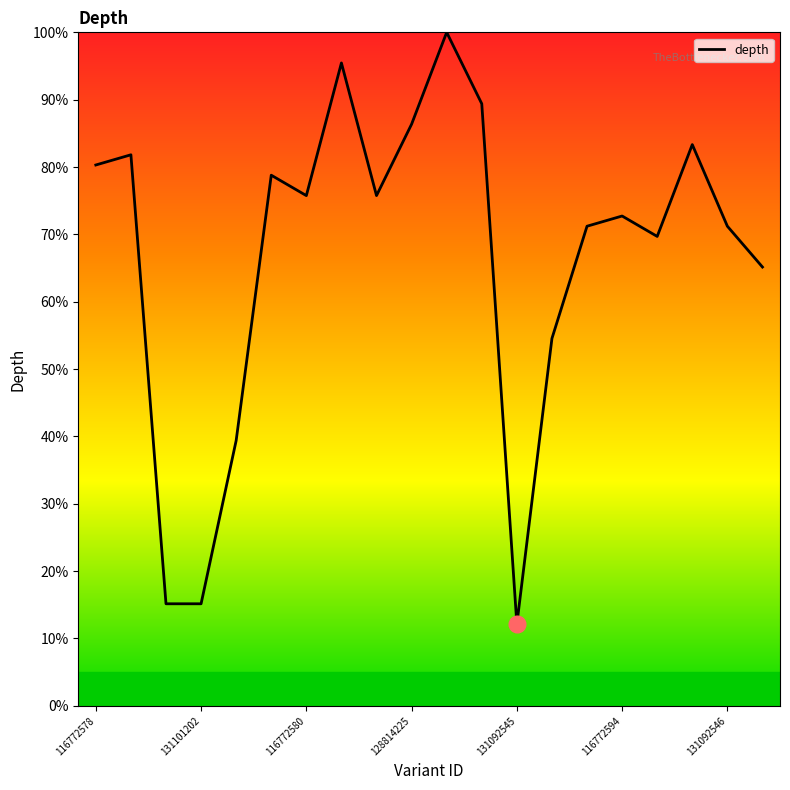

What is the minimum value shown in the chart?

12.1